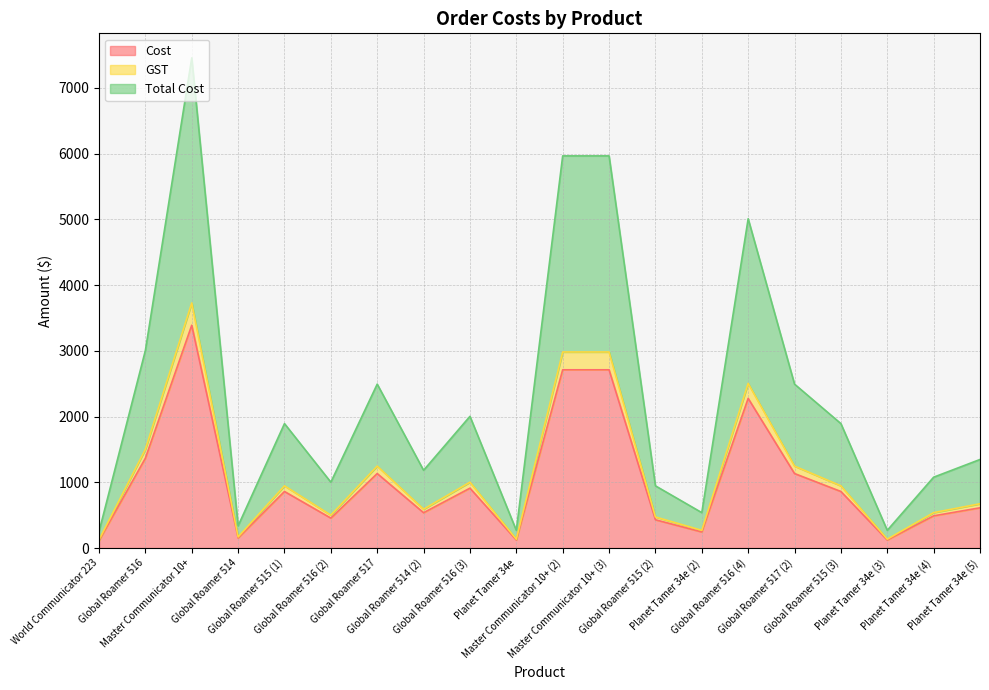

Reading left to right, transcribe all the data shown in this chart.

Cost: World Communicator 223=113.5	Global Roamer 516=1366.3	Master Communicator 10+=3389.9	Global Roamer 514=153.6	Global Roamer 515 (1)=860.6	Global Roamer 516 (2)=455.4	Global Roamer 517=1133.6	Global Roamer 514 (2)=537.7	Global Roamer 516 (3)=910.9	Planet Tamer 34e=122.5	Master Communicator 10+ (2)=2712.0	Master Communicator 10+ (3)=2712.0	Global Roamer 515 (2)=430.3	Planet Tamer 34e (2)=245.0	Global Roamer 516 (4)=2277.2	Global Roamer 517 (2)=1133.6	Global Roamer 515 (3)=860.6	Planet Tamer 34e (3)=122.5	Planet Tamer 34e (4)=490.0	Planet Tamer 34e (5)=612.5
GST: World Communicator 223=124.9	Global Roamer 516=1503.0	Master Communicator 10+=3728.9	Global Roamer 514=169.0	Global Roamer 515 (1)=946.6	Global Roamer 516 (2)=501.0	Global Roamer 517=1246.9	Global Roamer 514 (2)=591.4	Global Roamer 516 (3)=1002.0	Planet Tamer 34e=134.8	Master Communicator 10+ (2)=2983.2	Master Communicator 10+ (3)=2983.2	Global Roamer 515 (2)=473.3	Planet Tamer 34e (2)=269.5	Global Roamer 516 (4)=2505.0	Global Roamer 517 (2)=1246.9	Global Roamer 515 (3)=946.6	Planet Tamer 34e (3)=134.8	Planet Tamer 34e (4)=539.0	Planet Tamer 34e (5)=673.8
Total Cost: World Communicator 223=249.8	Global Roamer 516=3006.0	Master Communicator 10+=7457.9	Global Roamer 514=338.0	Global Roamer 515 (1)=1893.3	Global Roamer 516 (2)=1002.0	Global Roamer 517=2493.8	Global Roamer 514 (2)=1182.9	Global Roamer 516 (3)=2004.0	Planet Tamer 34e=269.5	Master Communicator 10+ (2)=5966.3	Master Communicator 10+ (3)=5966.3	Global Roamer 515 (2)=946.6	Planet Tamer 34e (2)=539.0	Global Roamer 516 (4)=5009.9	Global Roamer 517 (2)=2493.8	Global Roamer 515 (3)=1893.3	Planet Tamer 34e (3)=269.5	Planet Tamer 34e (4)=1078.0	Planet Tamer 34e (5)=1347.5